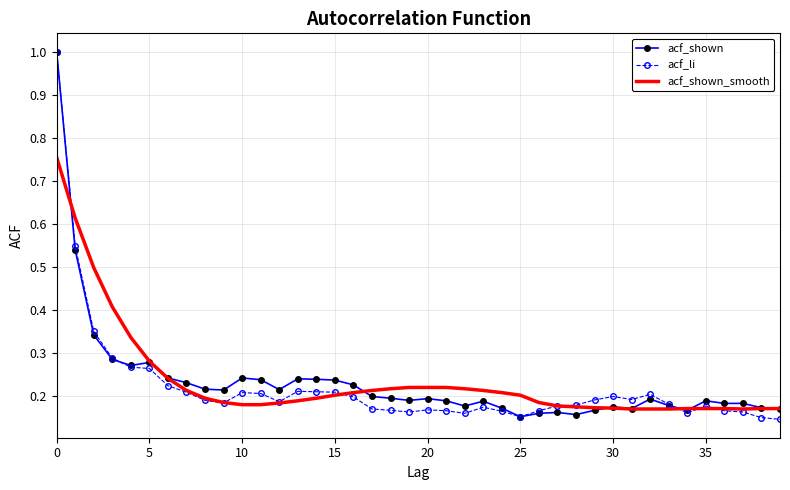

What is the highest value of the acf_shown series?

1.0